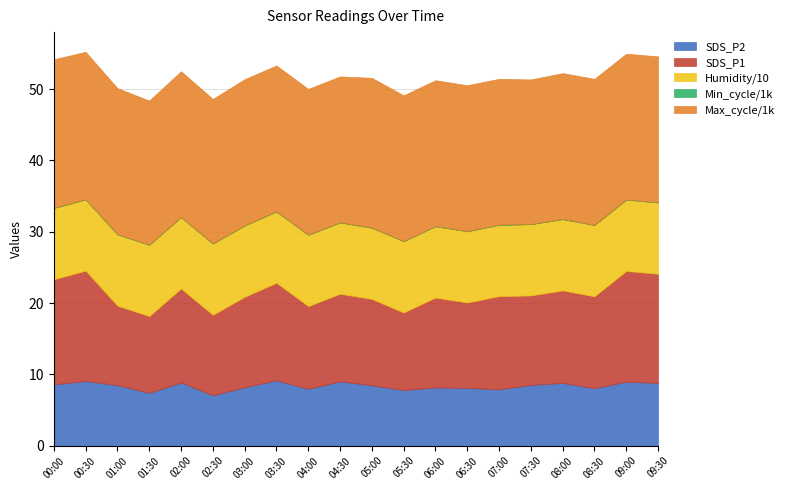

How many data points does each series have?

20